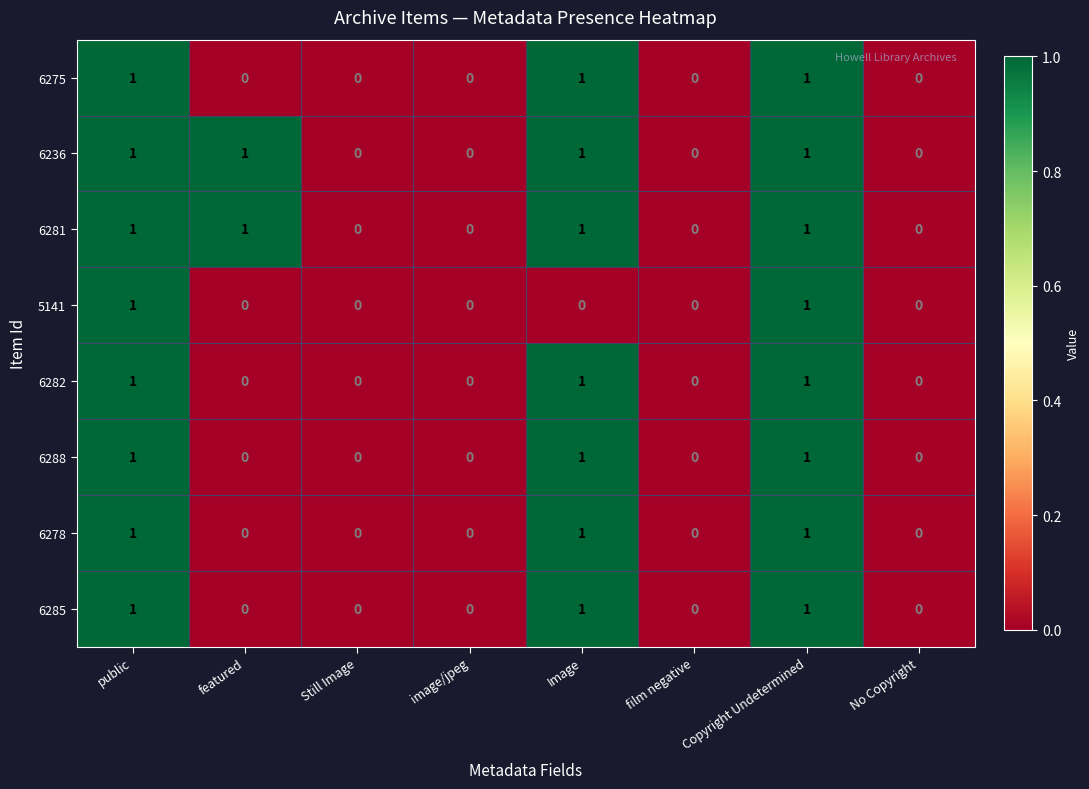

Is the value of 6285 at Copyright Undetermined greater than the value of 6236 at film negative?

Yes